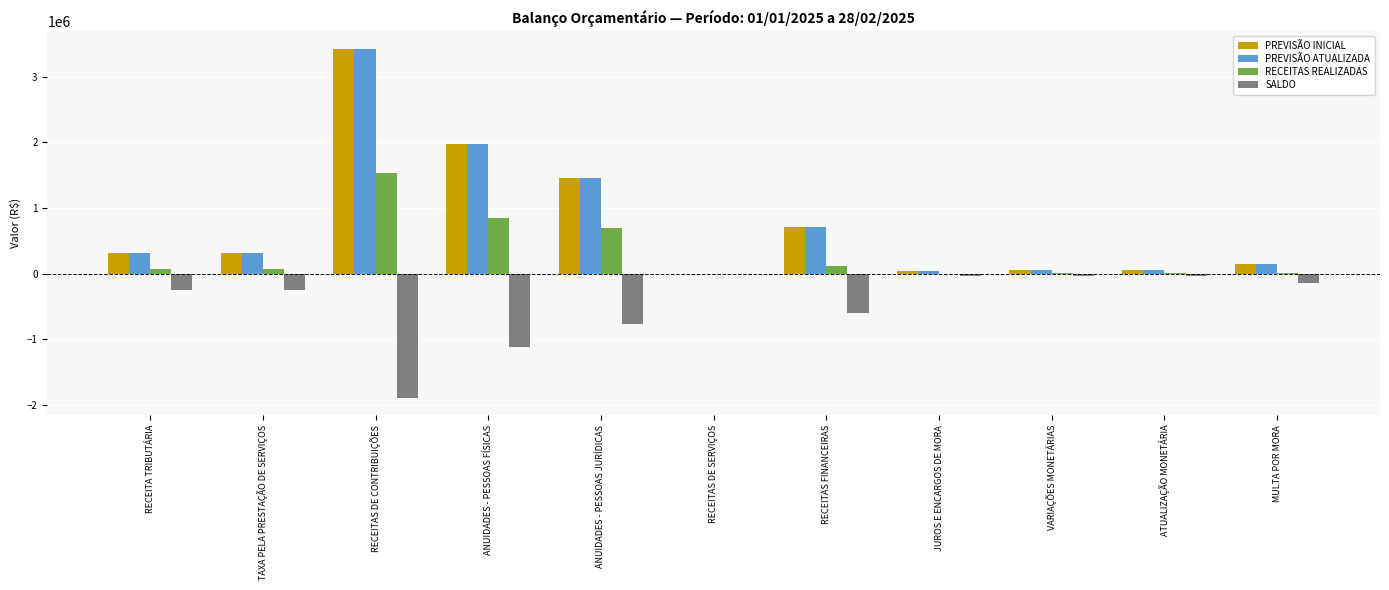

The PREVISÃO INICIAL series shows 1700.0 at RECEITAS DE SERVIÇOS. True or false?

True